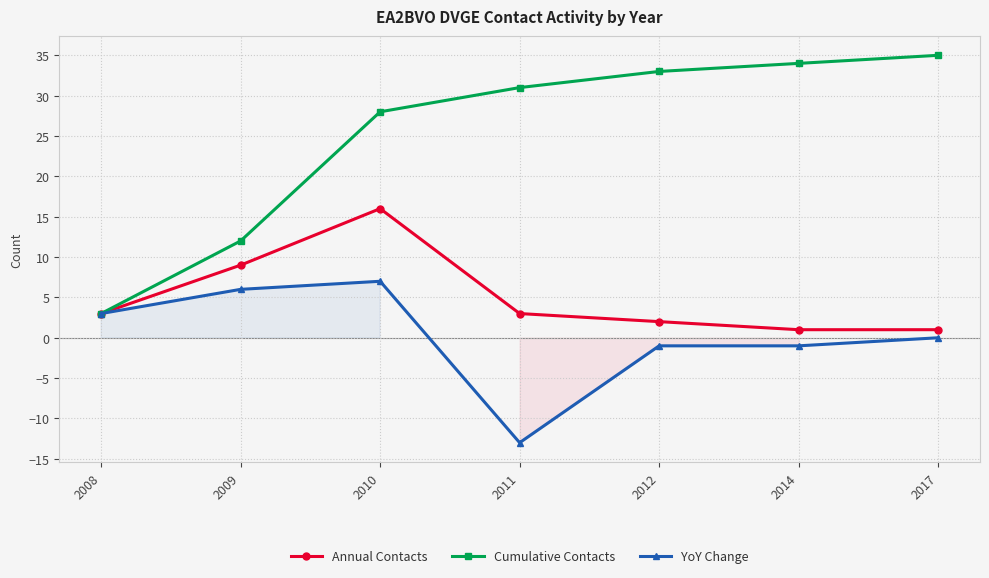

What is the difference between the second highest and minimum values in the Annual Contacts series?

8